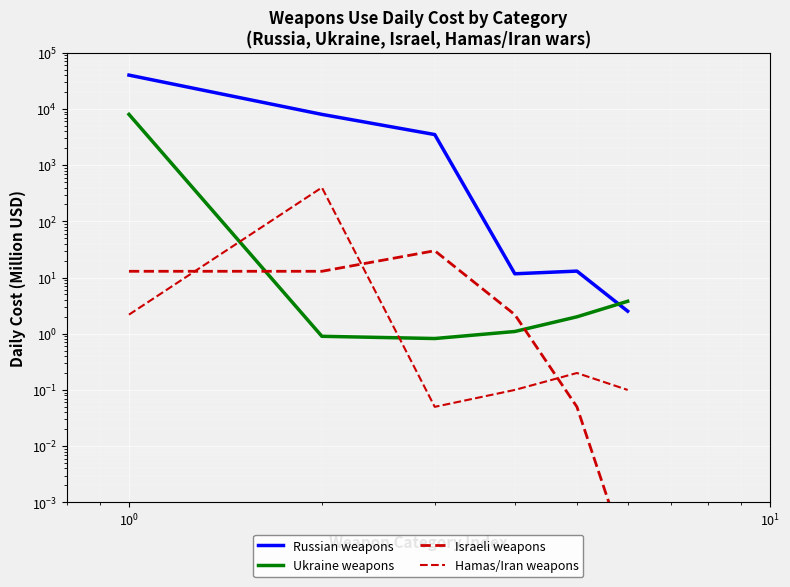

How many lines are shown in the chart?

4